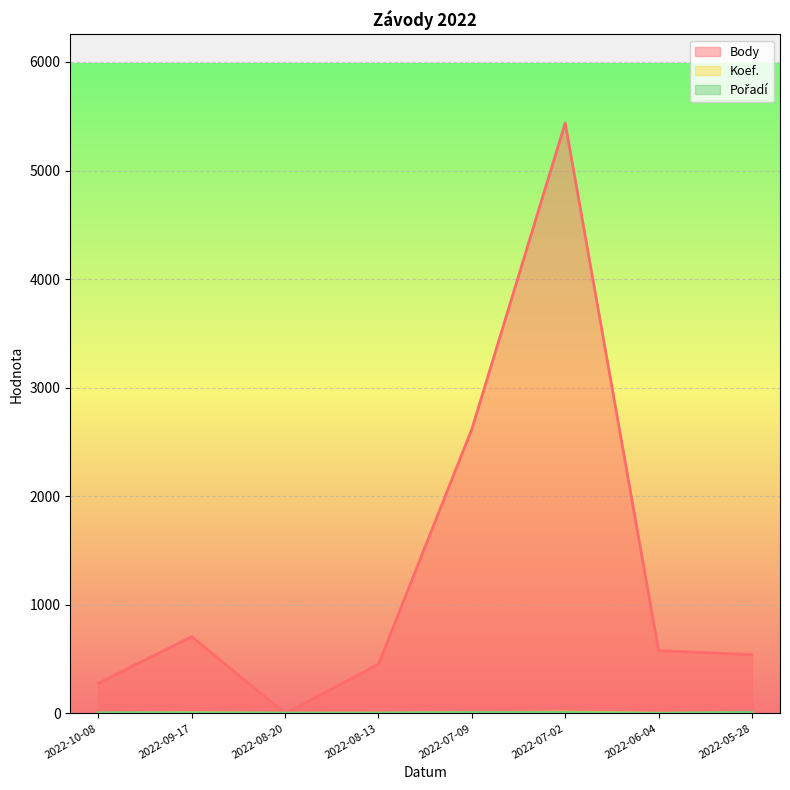

Which series has the largest total across all categories?

Body